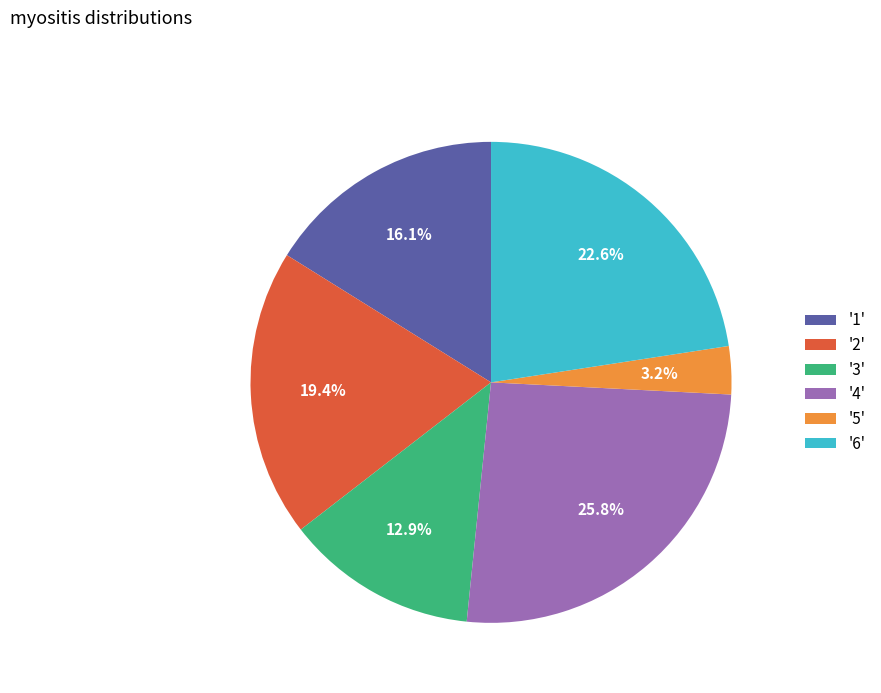

Which slice is the smallest?

'5'